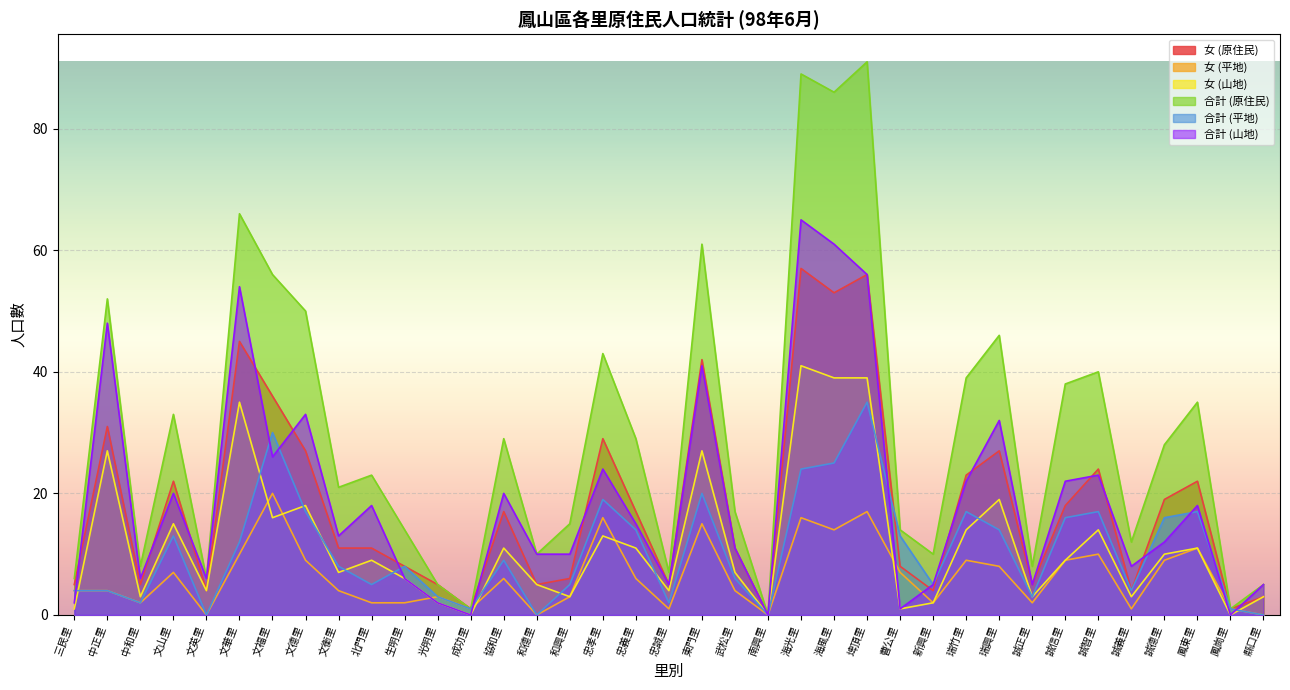

Which series changed the most between 新興里 and 誠義里?

合計 (山地)